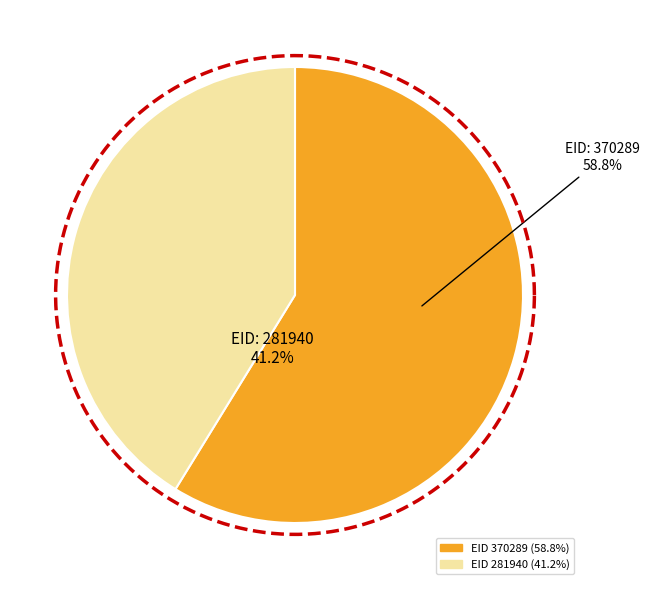

Does 281940 represent more than half of the total?

No